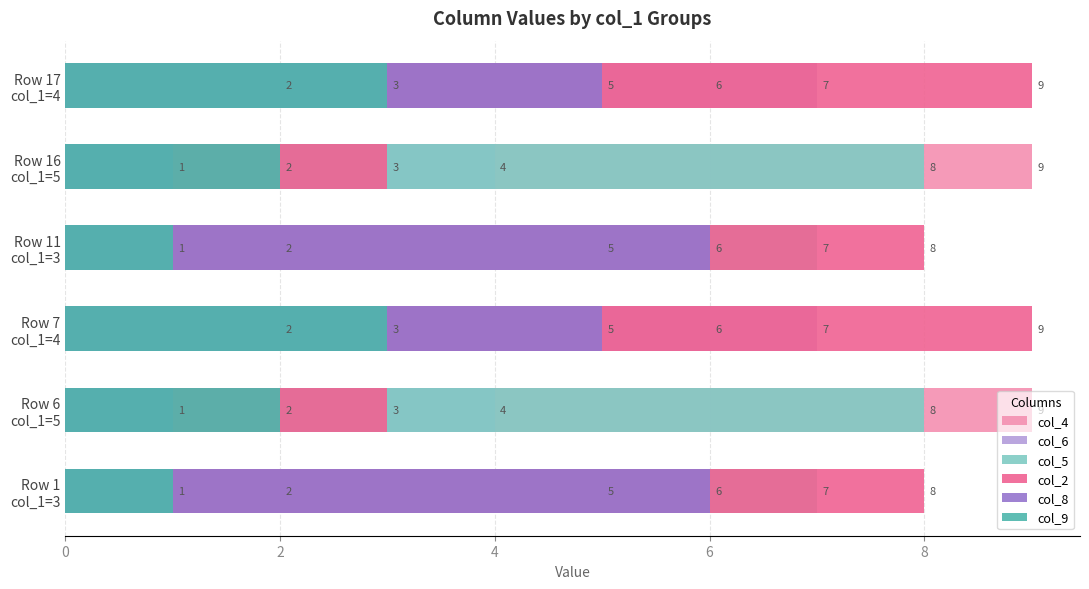

What is the difference between the maximum and minimum values in the col_8 series?

5